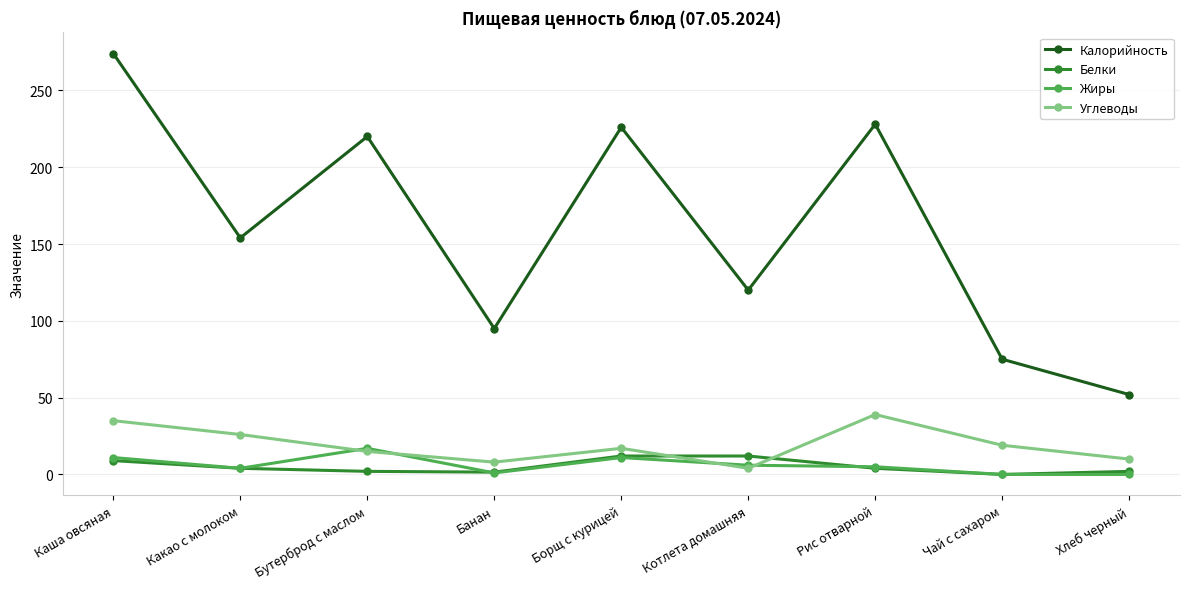

Rank the series by their maximum value, from lowest to highest.

Белки, Жиры, Углеводы, Калорийность